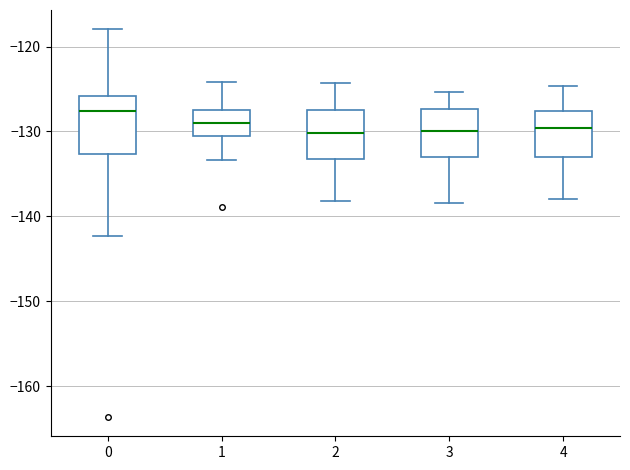

Reading left to right, transcribe this box plot: for each box, give where its median line is, the range the box spans, and where its two whiskers end, as read against the y-axis. The values are not printed on the chart, so give them approximately, as read against the axis.

0: median -128, box -133 to -126, whiskers -142 to -118
1: median -129, box -131 to -128, whiskers -133 to -124
2: median -130, box -133 to -127, whiskers -138 to -124
3: median -130, box -133 to -127, whiskers -138 to -125
4: median -130, box -133 to -128, whiskers -138 to -125